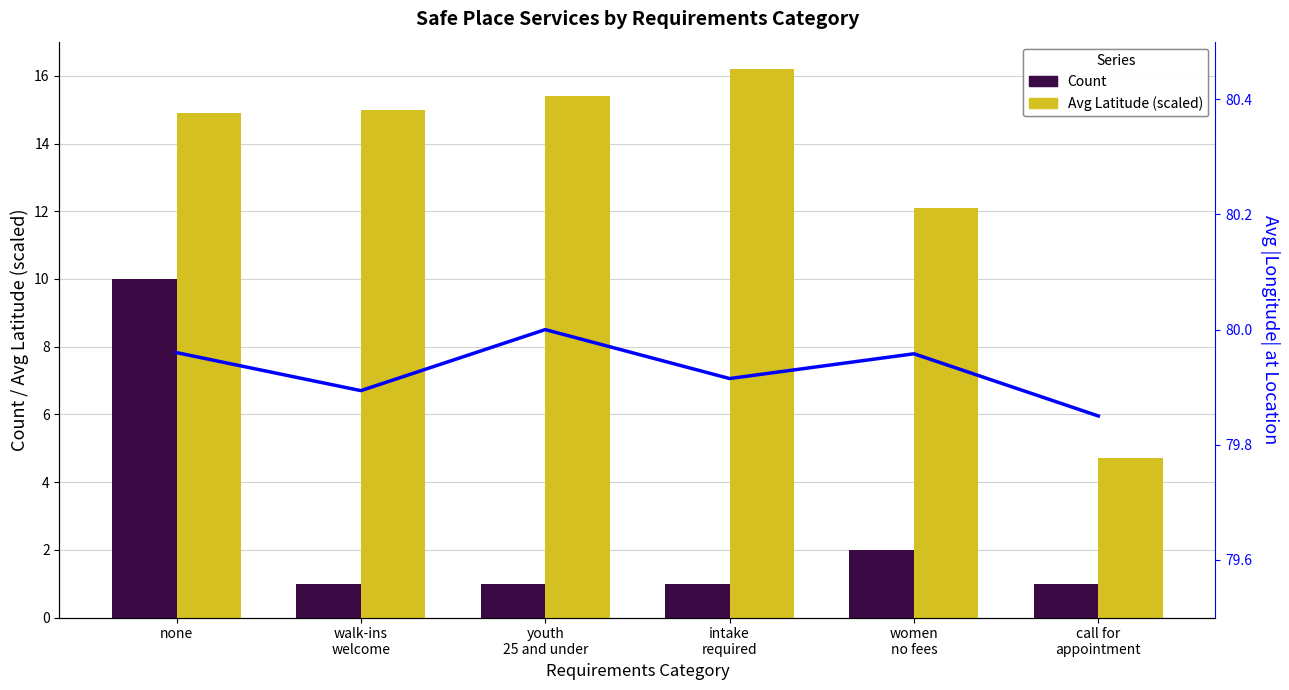

Which series has the largest range (max minus min)?

Avg Latitude (scaled)